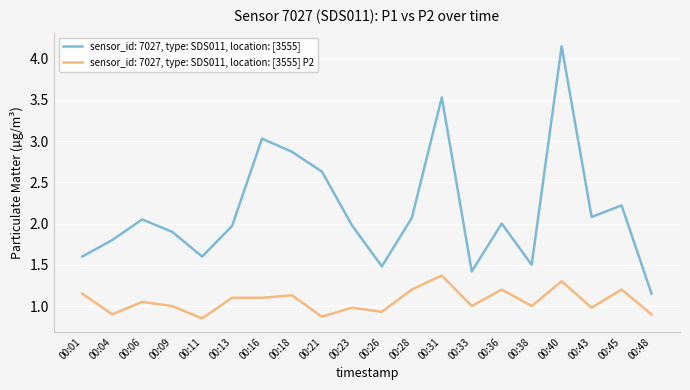

What is the difference between the highest and lowest values at 00:13?

0.9